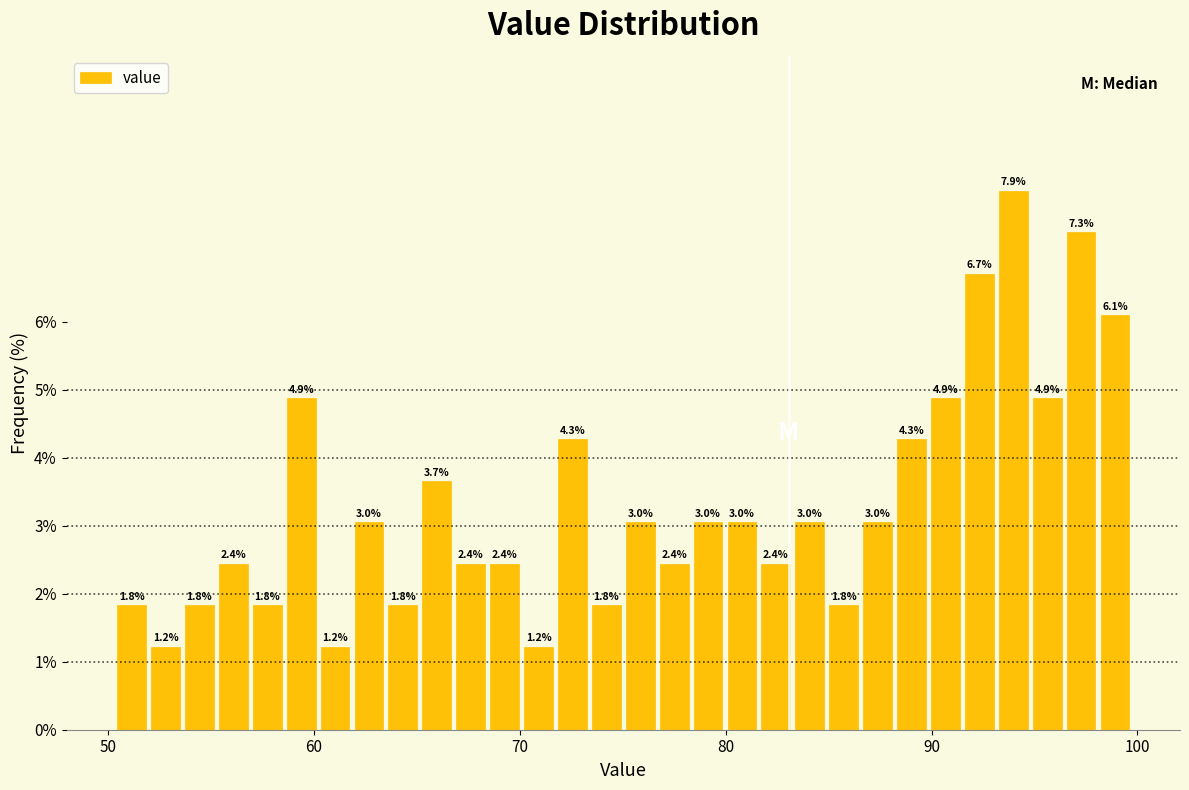

Around what value on the x-axis is the tallest bar? Give the approximate position of its centre, as read against the axis.

94